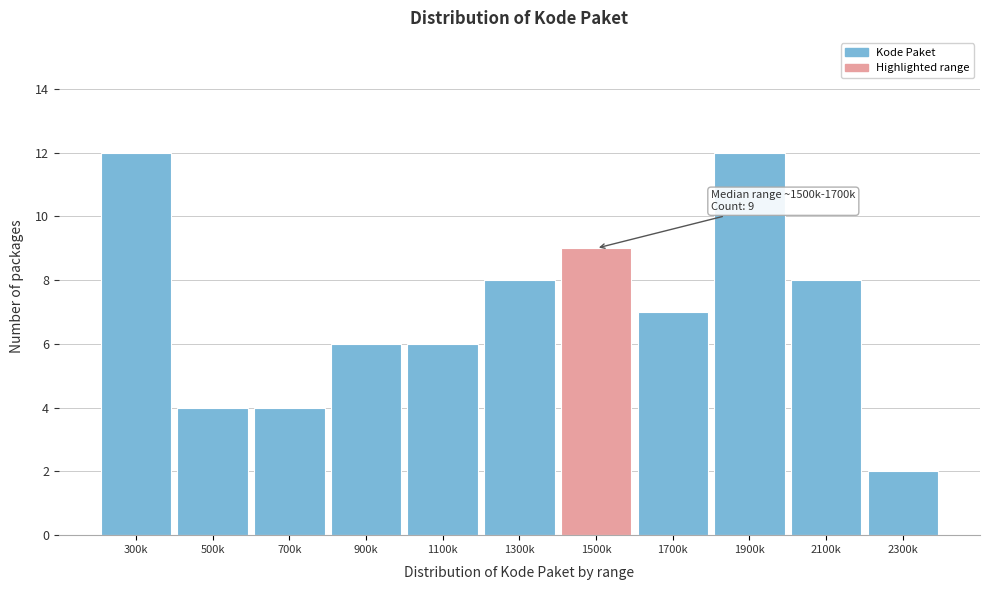

Reading left to right, what are all the values shown in this chart?

12	4	4	6	6	8	9	7	12	8	2